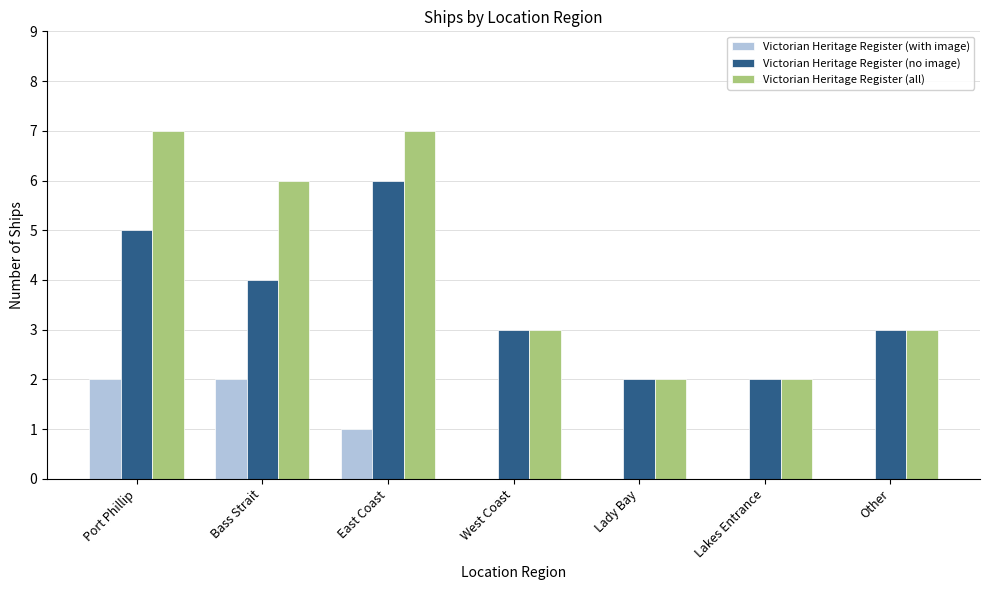

What is the difference between the Victorian Heritage Register (no image) values at Lady Bay and Bass Strait?

2